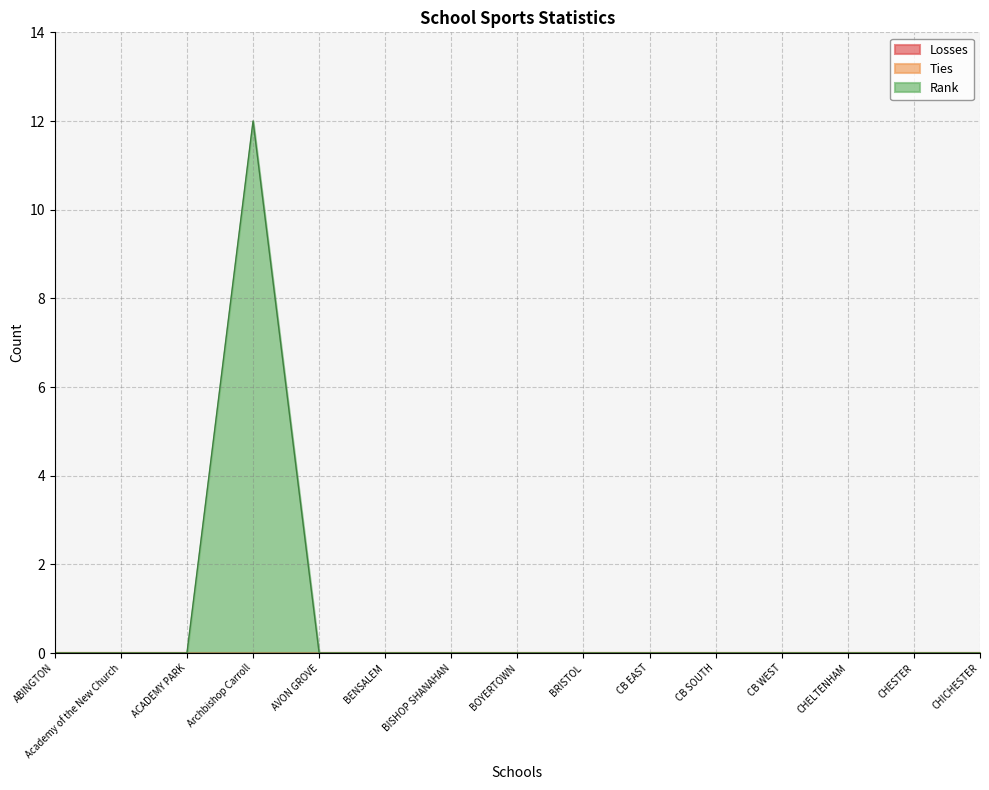

Reading left to right, what are all the values shown in this chart?

Losses: 0	0	0	0	0	0	0	0	0	0	0	0	0	0	0
Ties: 0	0	0	0	0	0	0	0	0	0	0	0	0	0	0
Rank: 0	0	0	12	0	0	0	0	0	0	0	0	0	0	0